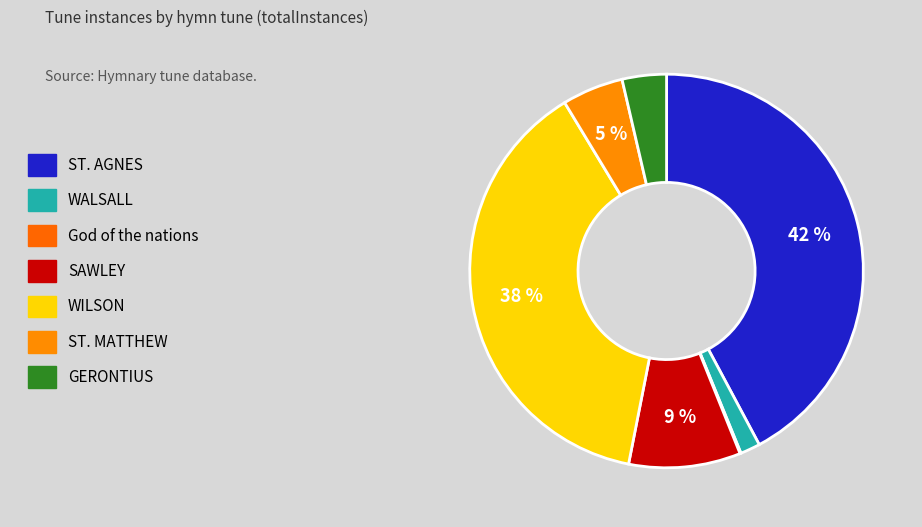

How many segments does this pie chart have?

7